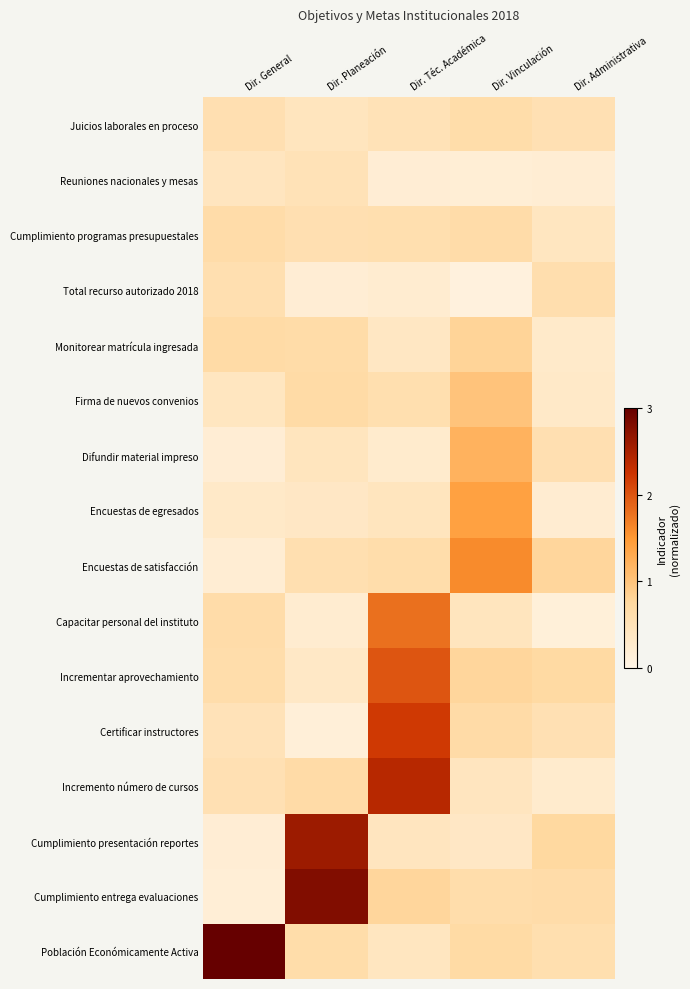

At which category is the sum across all series the highest?

Dir. Téc. Académica